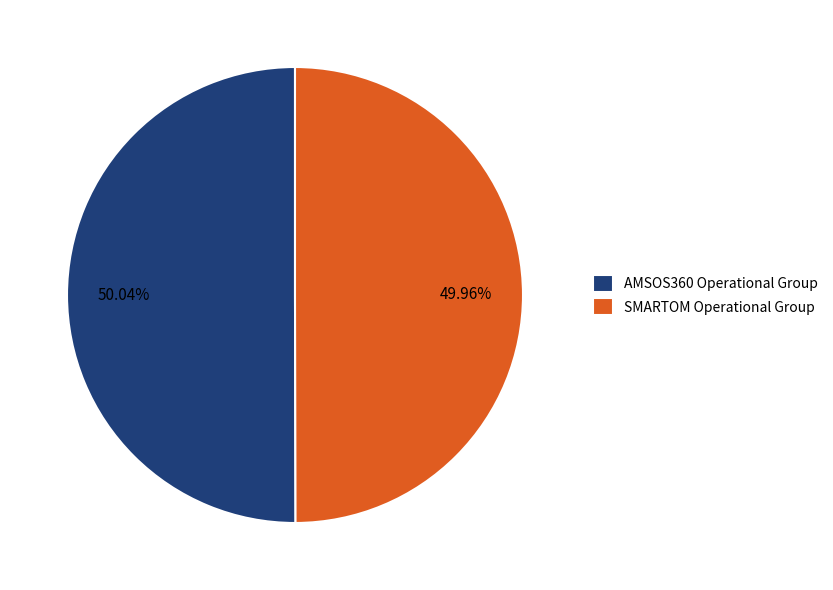

To the nearest percent, what portion does AMSOS360 Operational Group represent?

50%